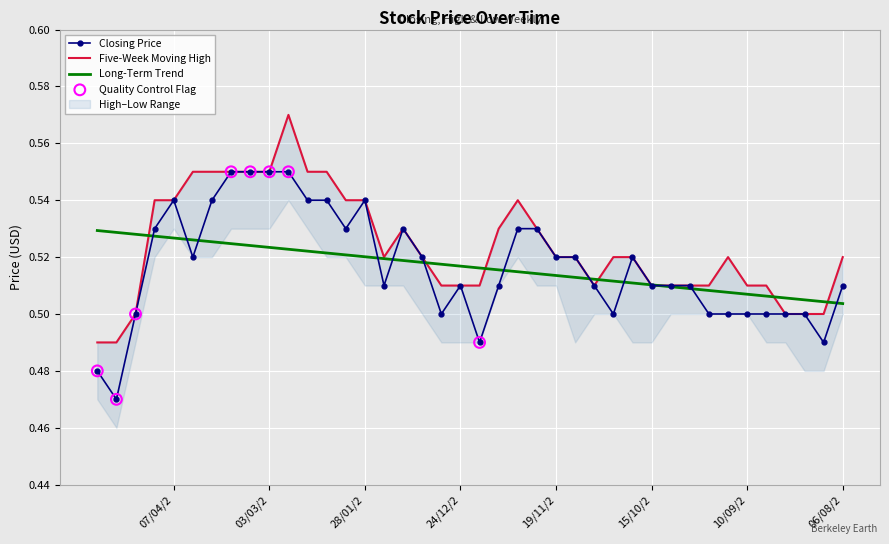

At which category is the sum across all series the highest?

25/02/2024